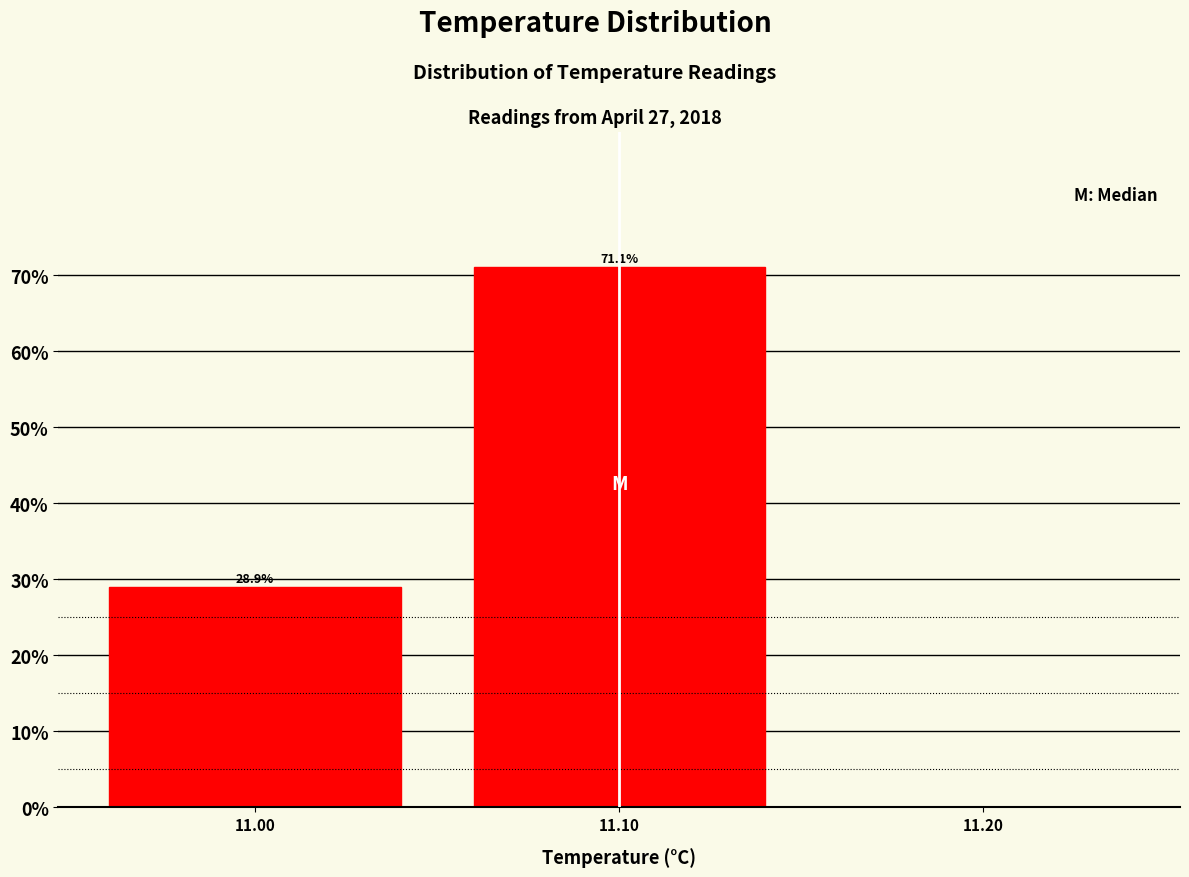

Which range on the x-axis has the tallest bar?

11.05 to 11.15